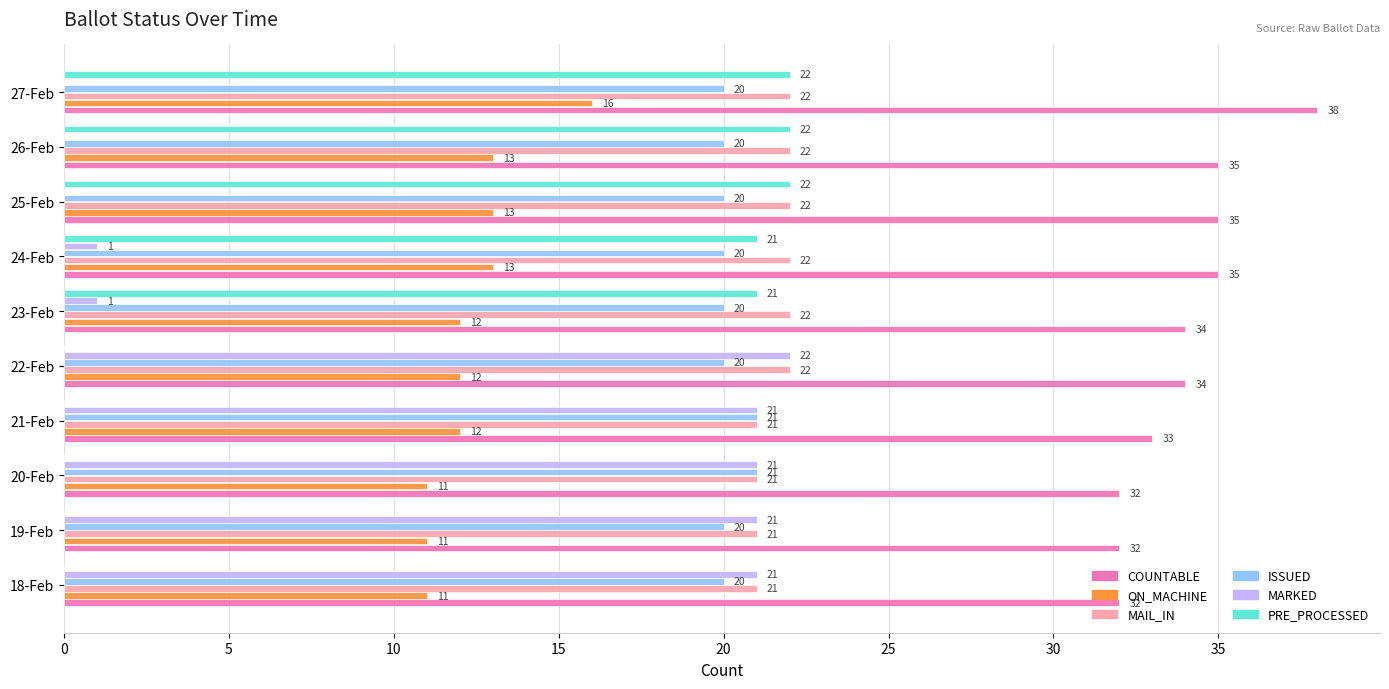

At which category is the sum across all series the highest?

27-Feb